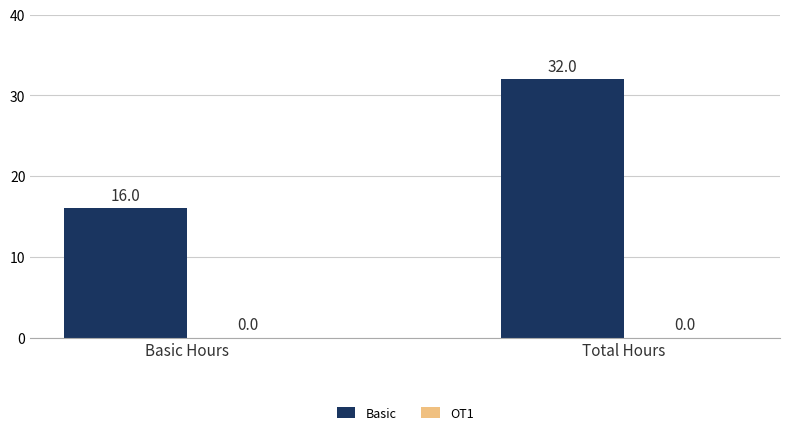

What is the minimum value shown in the chart?

16